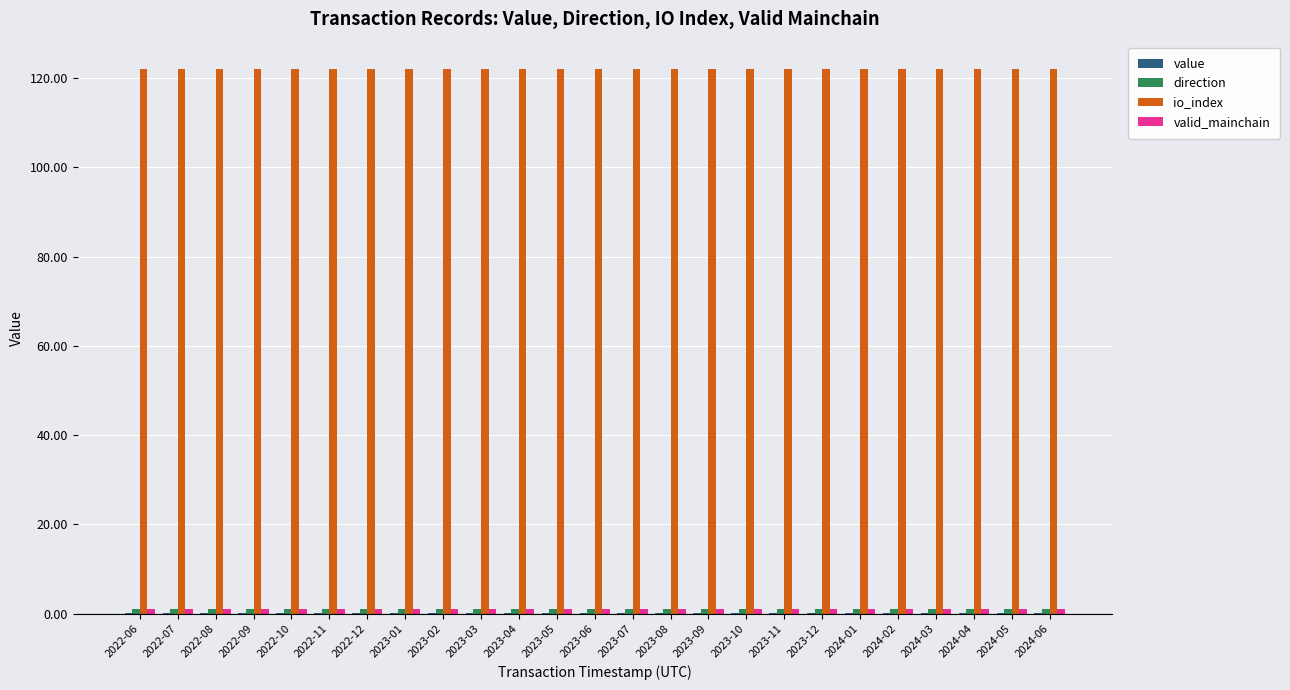

How many groups of bars are there?

25